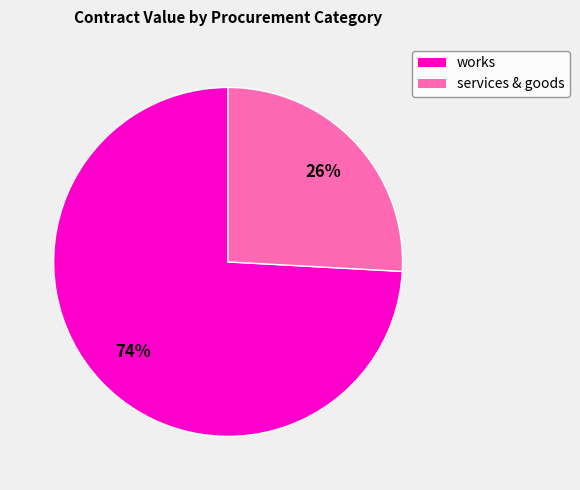

Is there any slice that represents more than half of the pie?

Yes